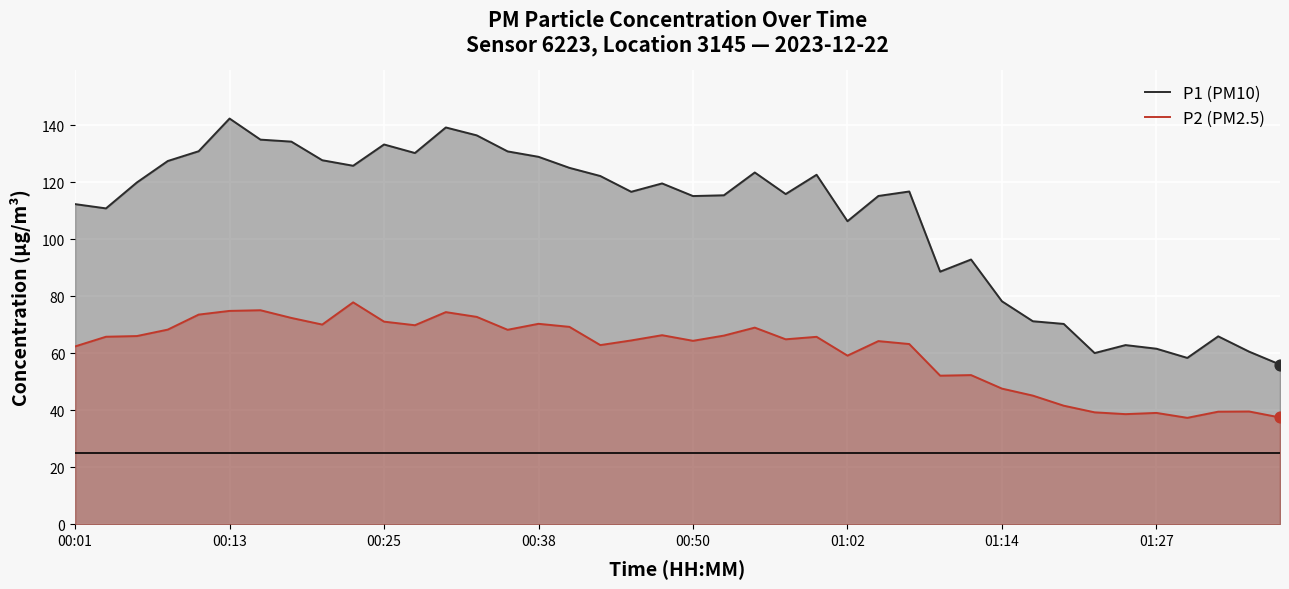

Which series has the largest Y range (max minus min)?

P1 (PM10)